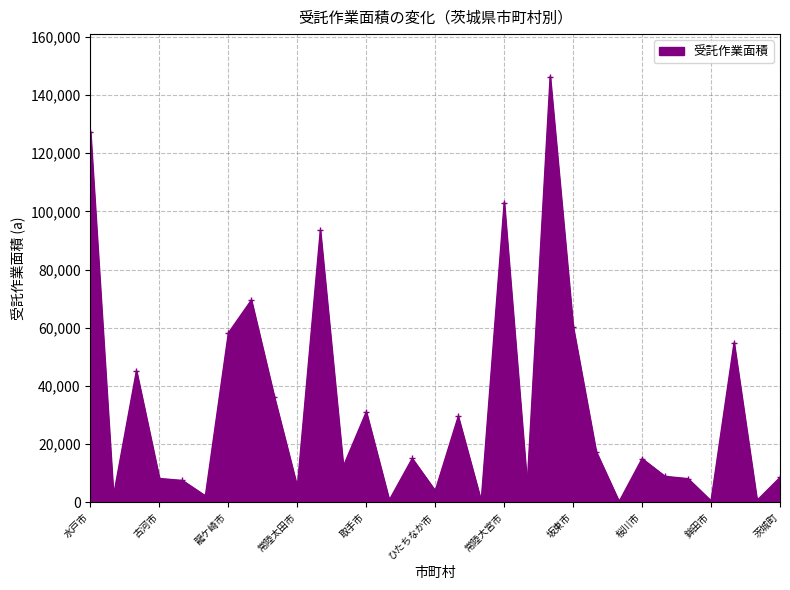

What is the smallest value displayed?

240